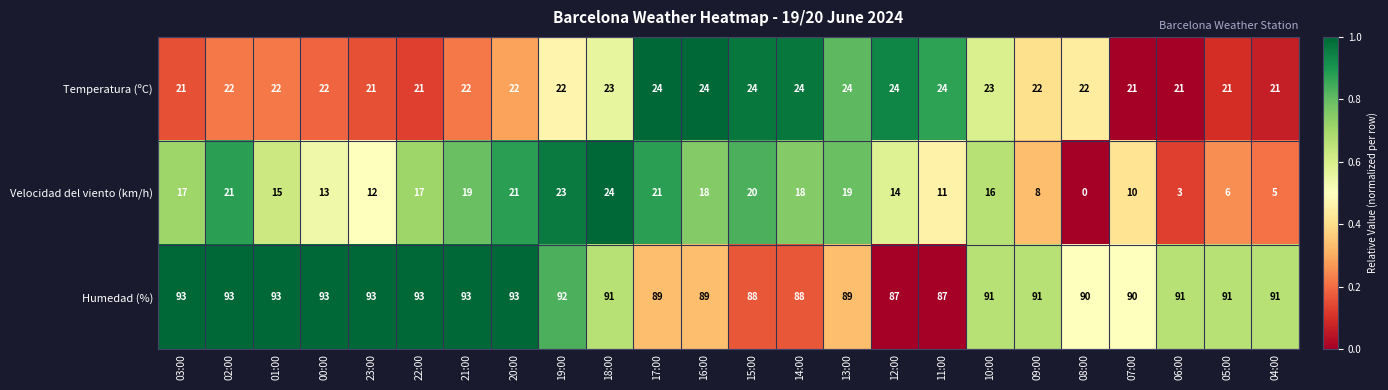

What is the spread (max minus min) of values at 06:00?

88